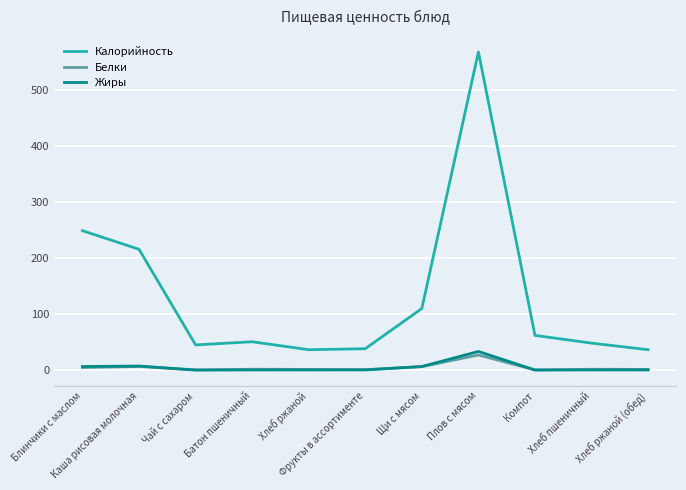

Which series changed the most between Блинчики с маслом and Хлеб ржаной (обед)?

Калорийность